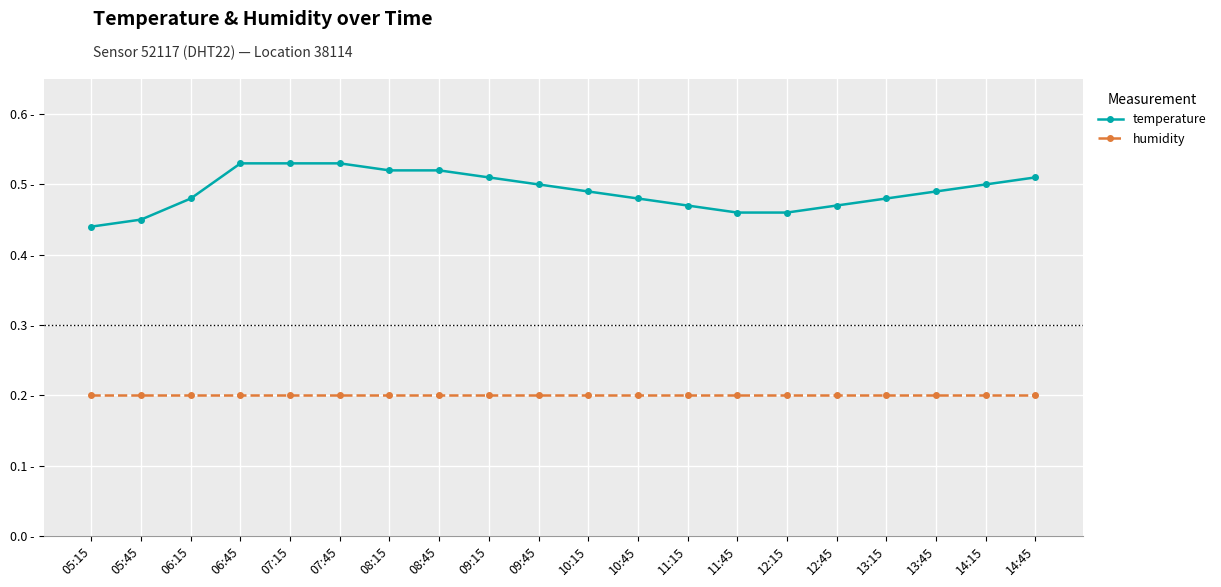

Between 05:45 and 10:45, which series saw the biggest shift?

temperature